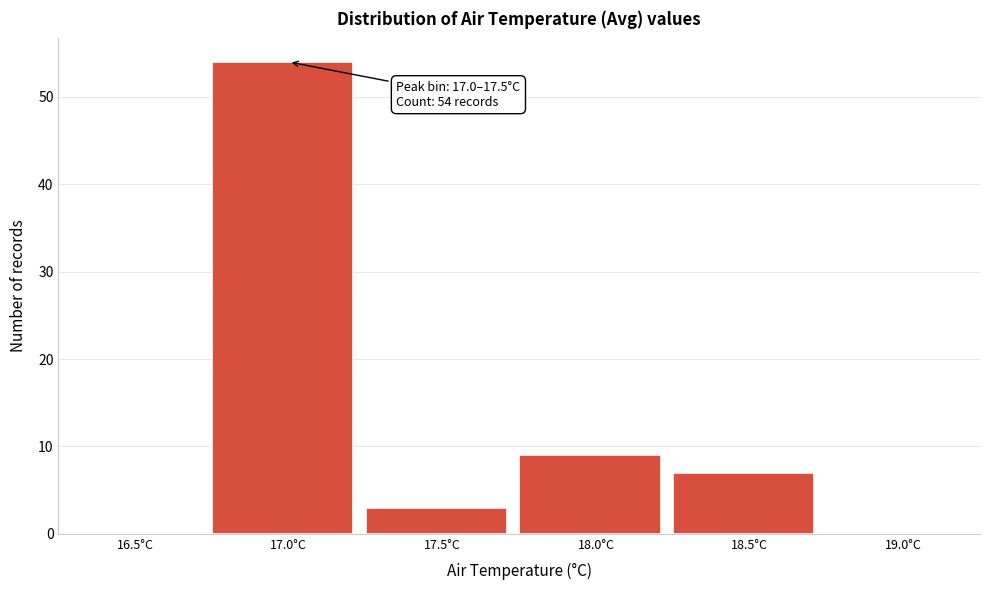

Reading left to right, transcribe all the data shown in this chart.

16.5°C=0	17.0°C=54	17.5°C=3	18.0°C=9	18.5°C=7	19.0°C=0